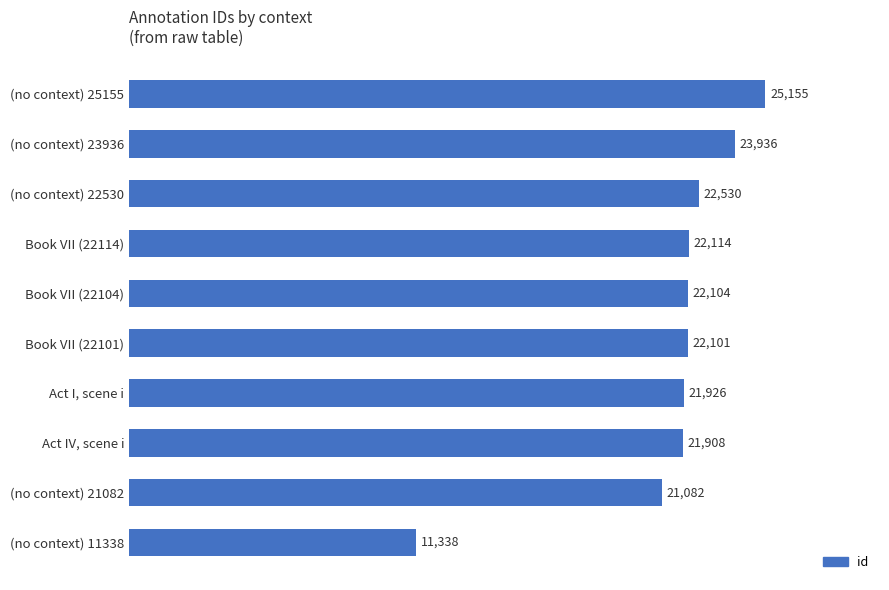

The chart shows a value of 15870 at (no context) 11338. True or false?

False